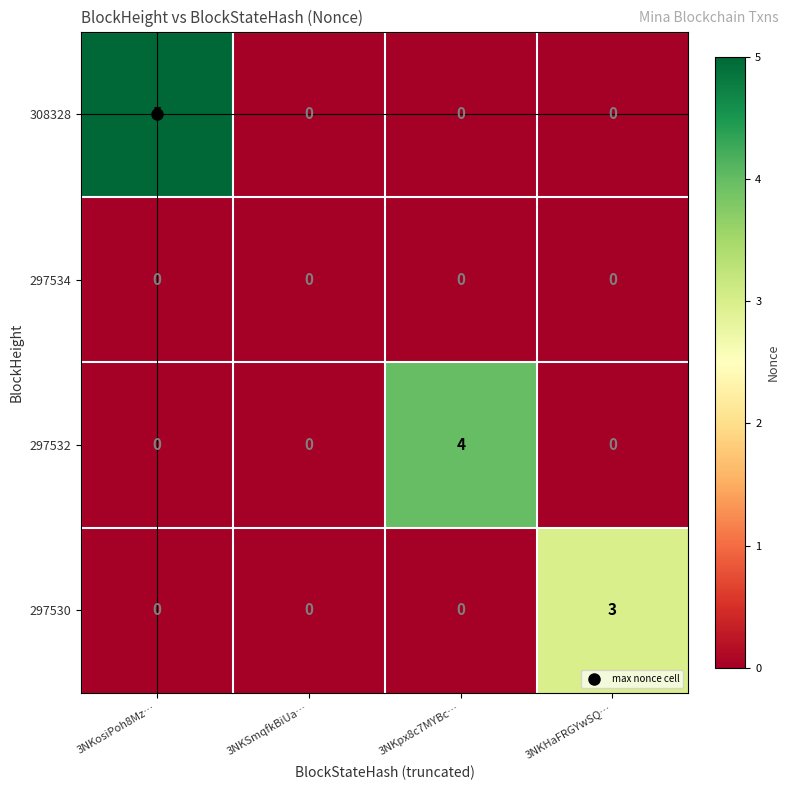

Which category has the highest value across all series?

3NKosiPoh8Mz…